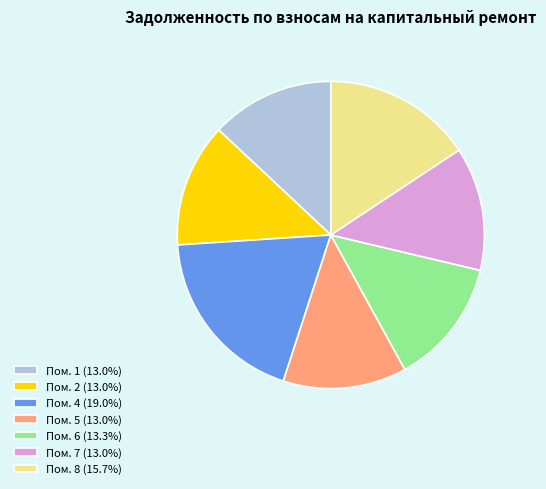

Do Пом. 8 (15.7%) and Пом. 6 (13.3%) together represent more than half of the pie?

No